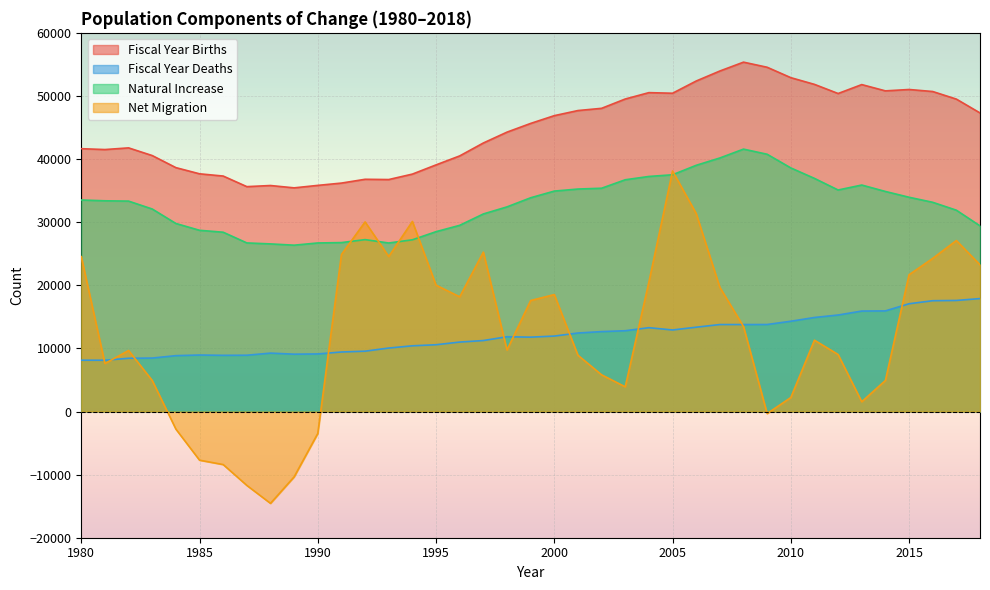

Between which two adjacent categories do Fiscal Year Deaths and Net Migration first intersect?

1980 and 1981